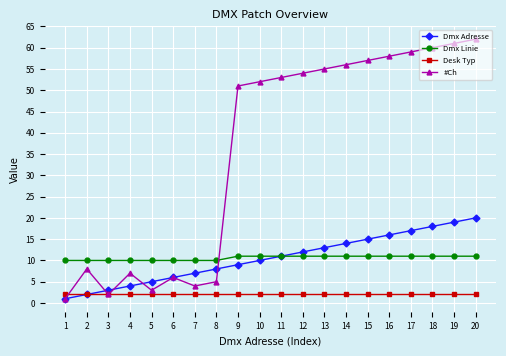

The Desk Typ series shows 2 at 8. True or false?

True